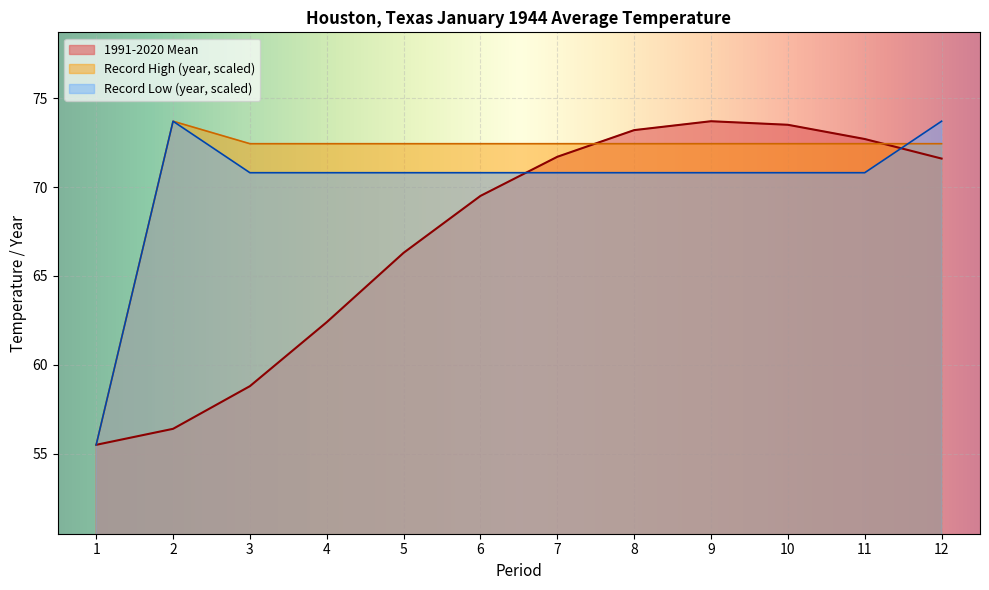

What are all the series names shown in the legend?

1991-2020 Mean, Record High (year, scaled), Record Low (year, scaled)